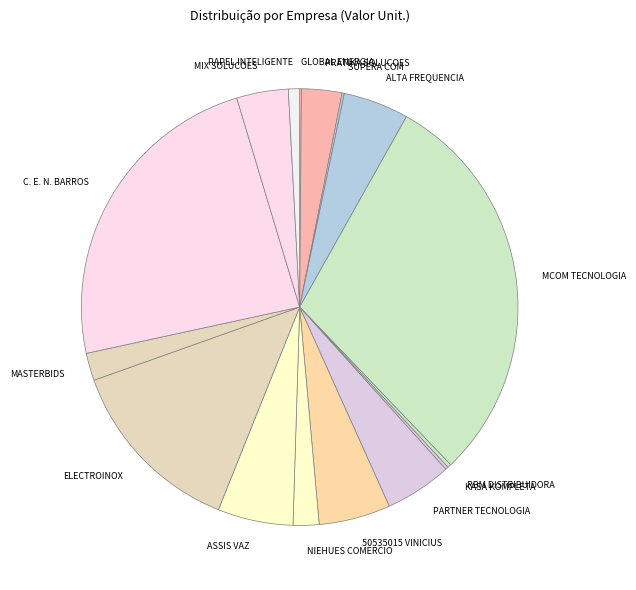

What is the ratio of the value at MCOM TECNOLOGIA to the value at C. E. N. BARROS?

1.3